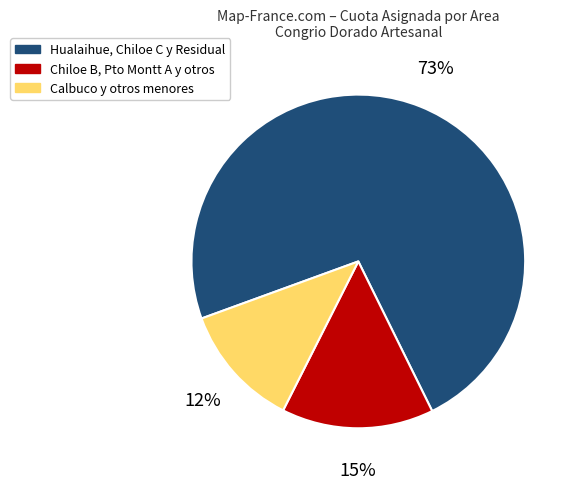

The Hualaihue, Chiloe C y Residual slice represents 68% of the pie. True or false?

False